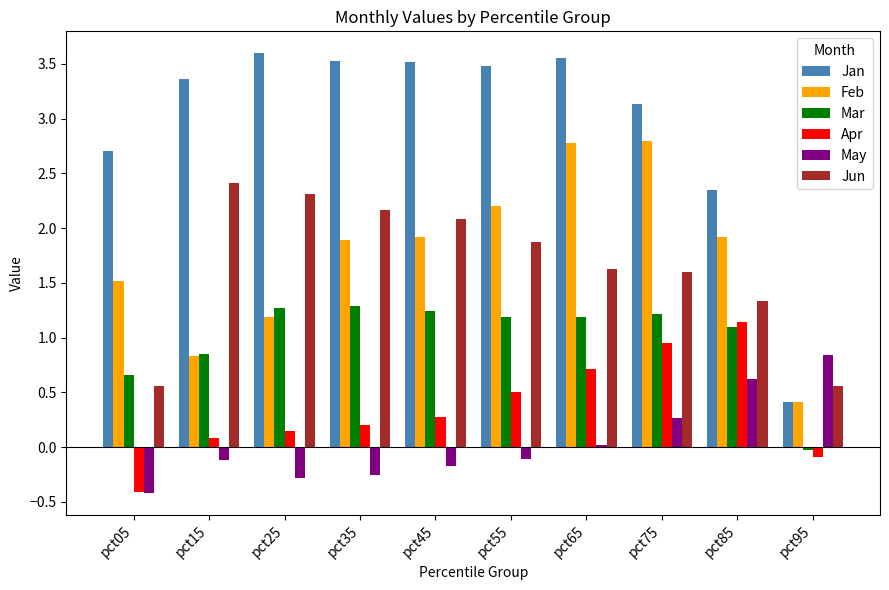

At which label does Jan first exceed 3?

pct15